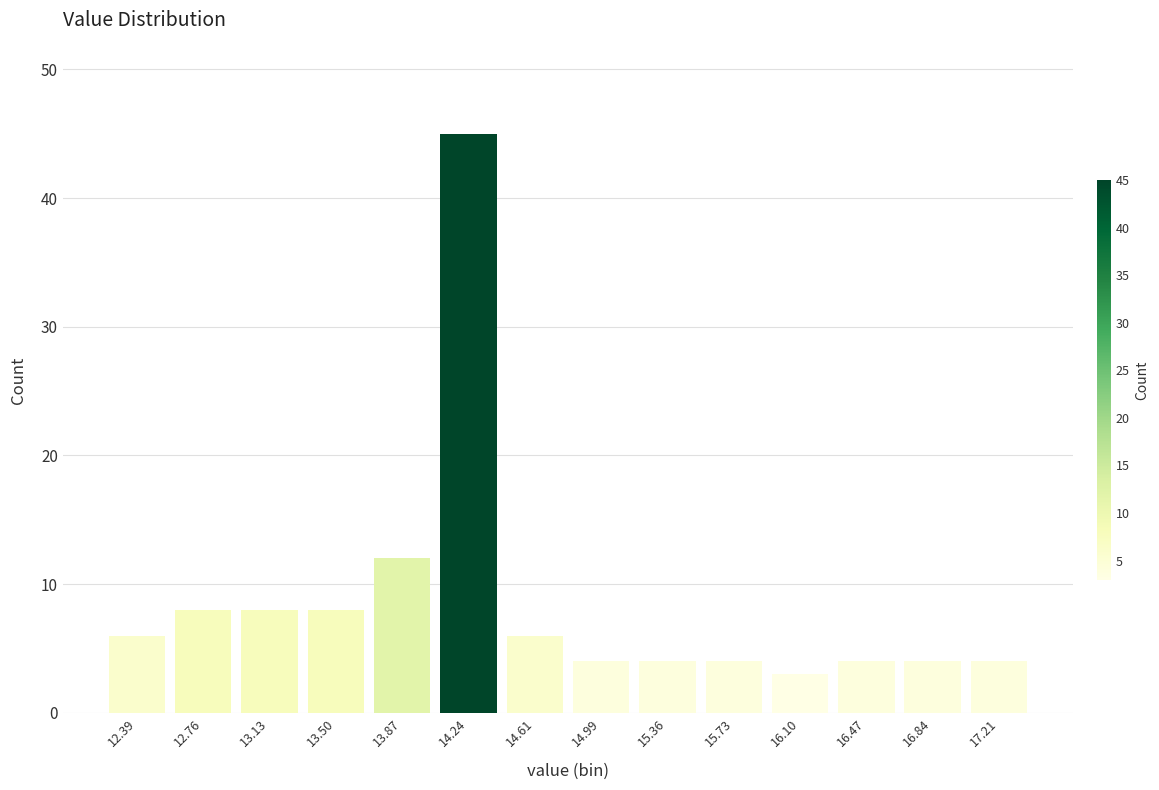

Which range on the x-axis has the tallest bar?

14.05 to 14.45